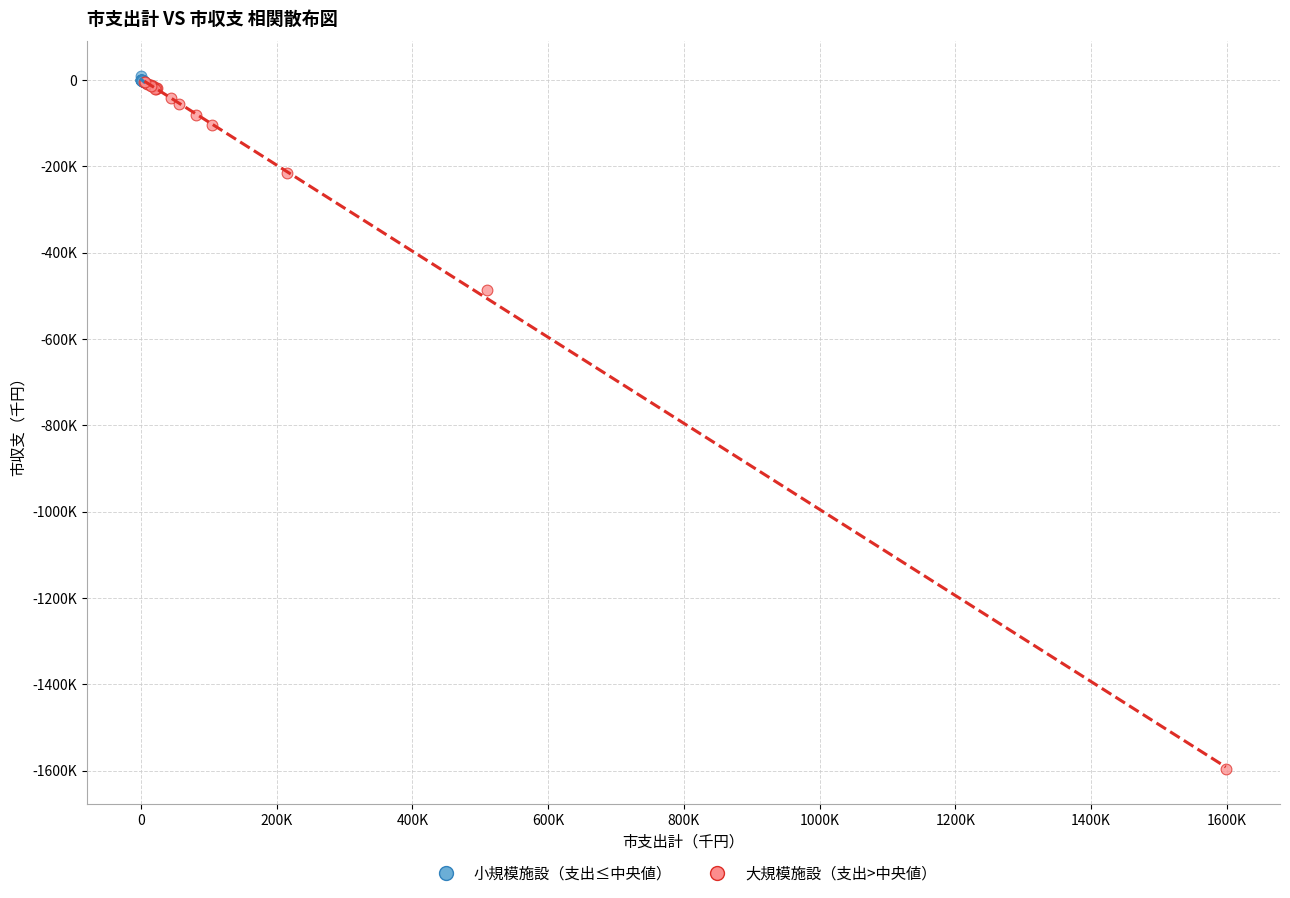

Which series reaches the minimum Y coordinate?

大規模施設（支出>中央値）